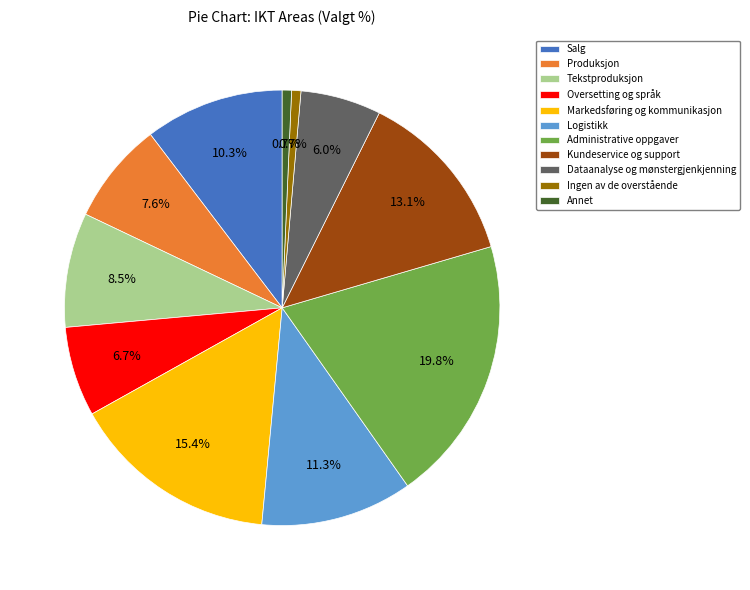

What percentage is the Ingen av de overstående slice, to the nearest percent?

1%